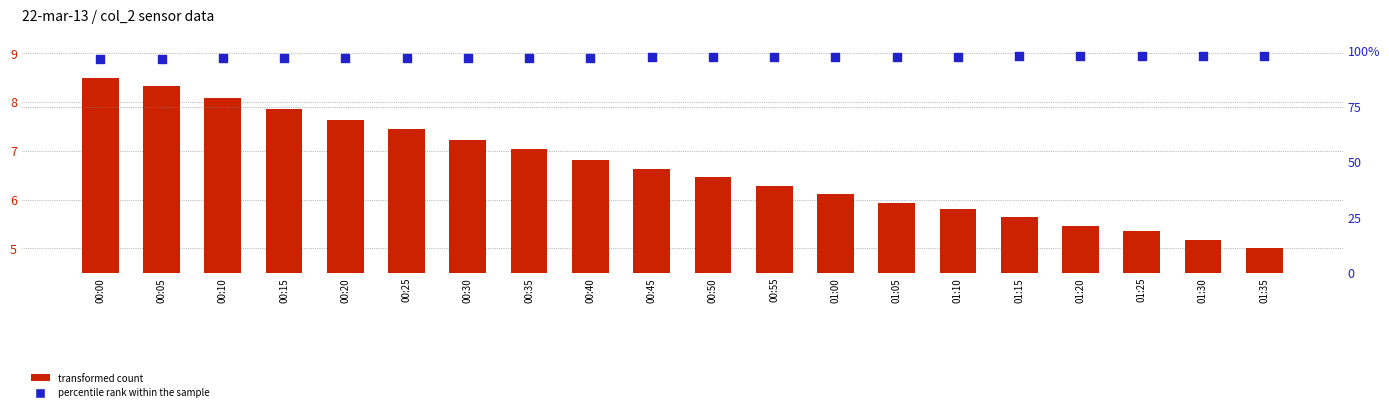

At how many categories does at least one series exceed 6?

20